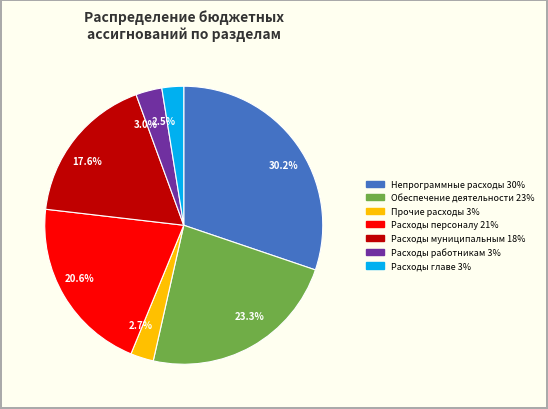

Which has a higher value, 20.6% or 17.6%?

20.6%